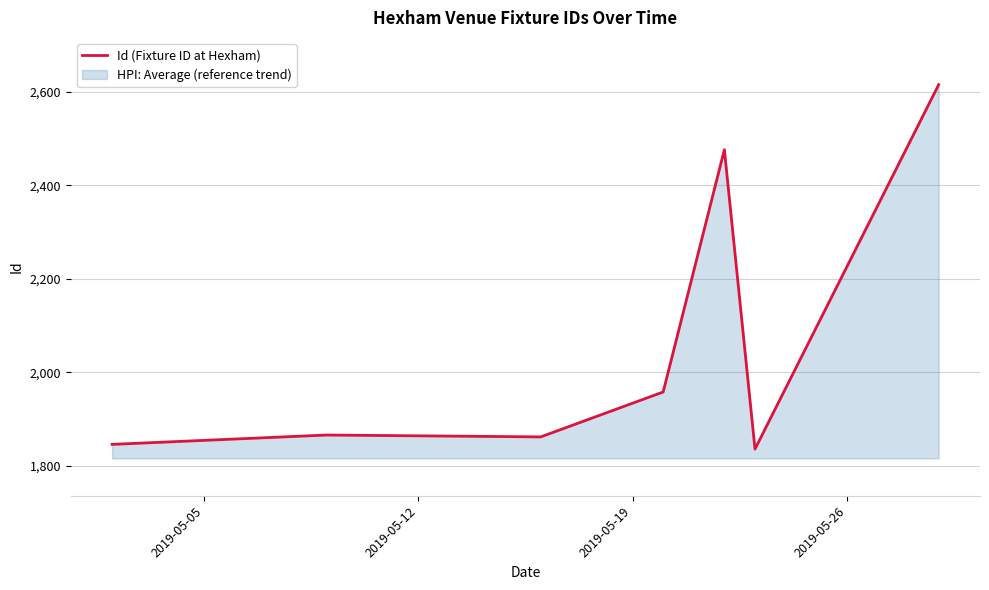

Reading left to right, extract all data points from this chart.

1846	1866	1862	1958	2476	1836	2615